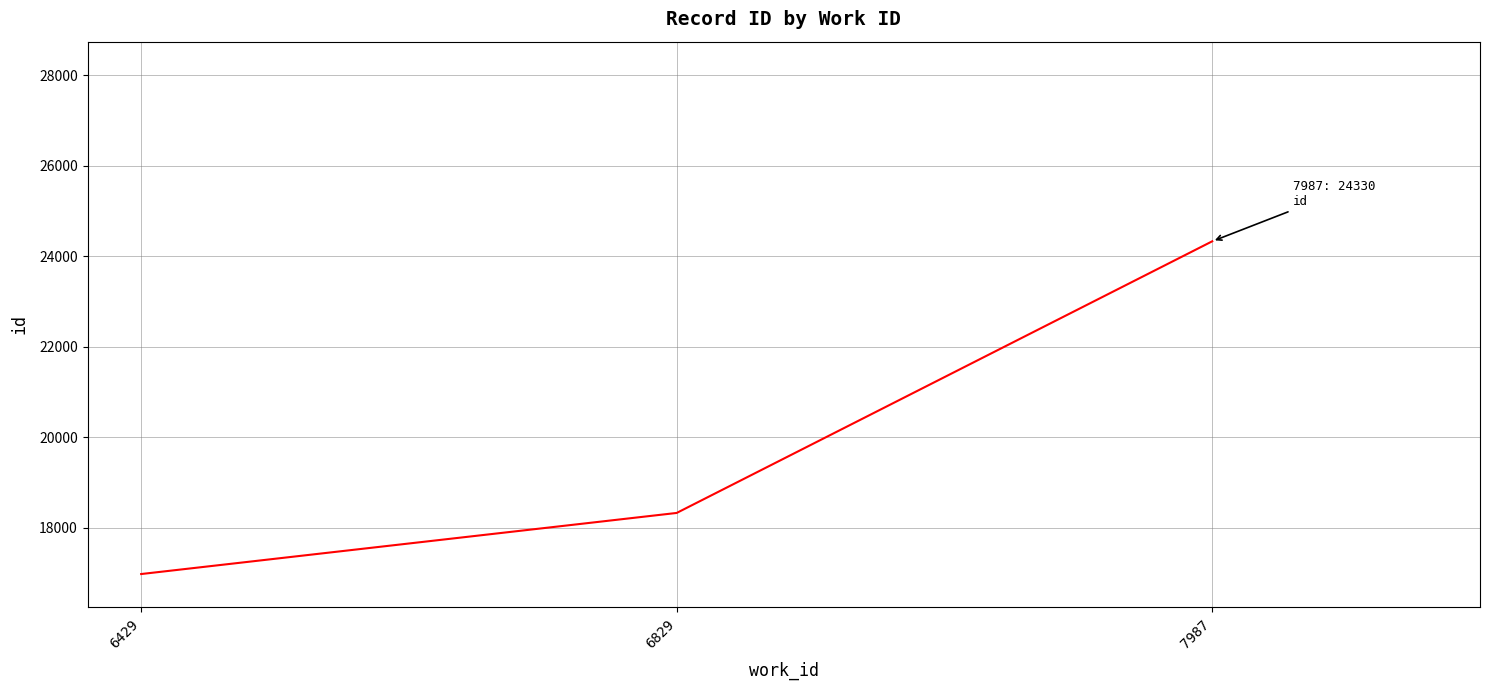

Does the chart have visible grid lines?

Yes